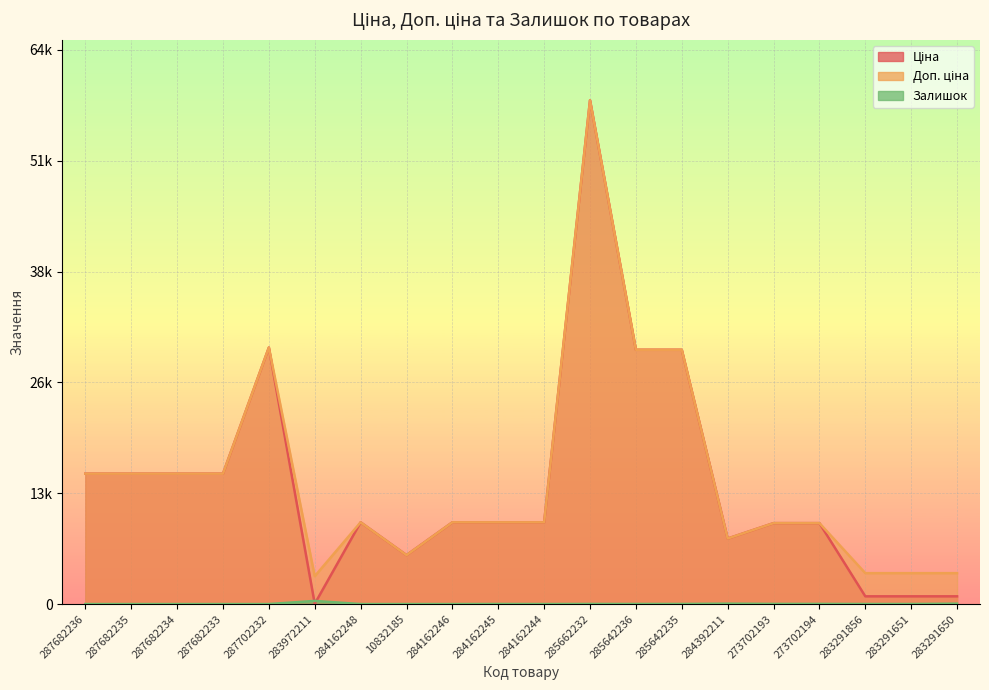

What is the total value across all series at 287702232?

59097.9